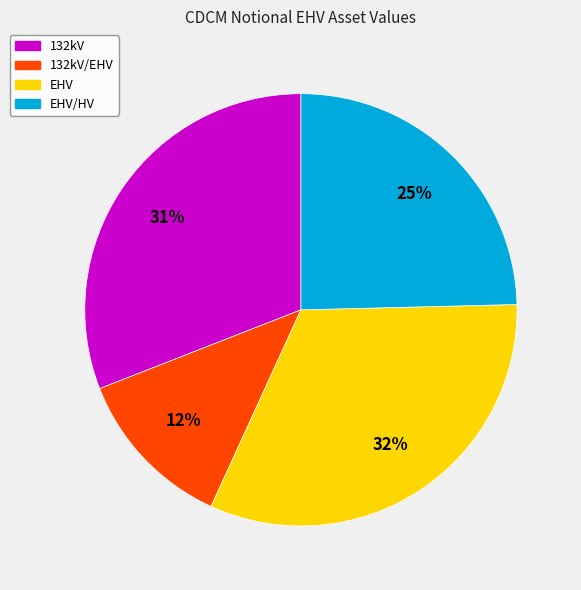

To the nearest percent, what is the average slice percentage?

25%